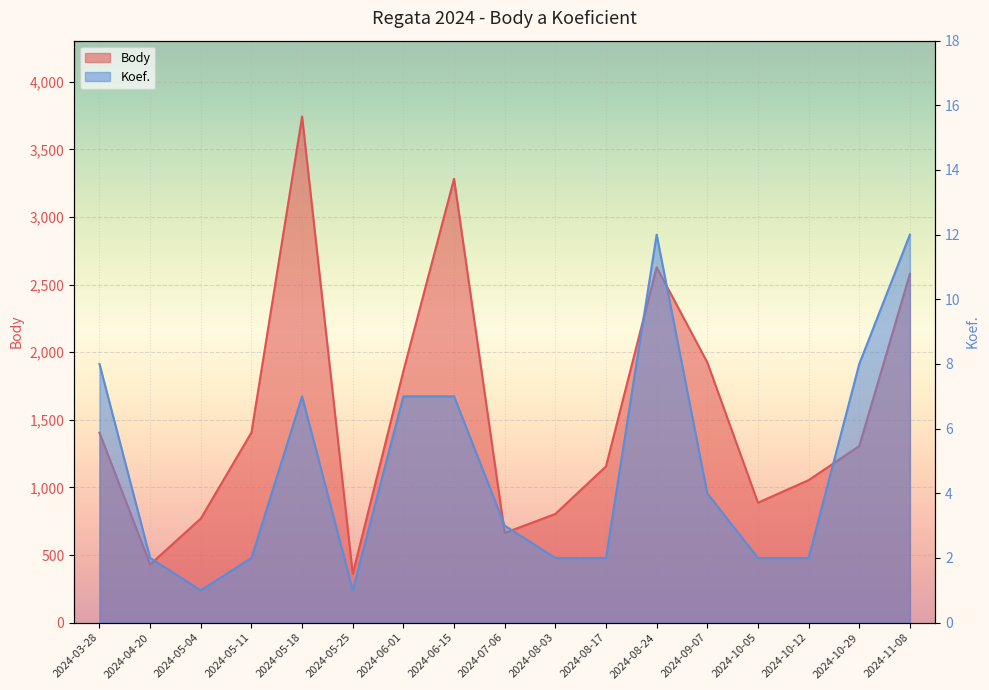

Reading left to right, list all the values displayed in this chart.

Body: 1405	430	770	1406	3743	361	1861	3283	663	804	1156	2629	1925	887	1054	1306	2579
Koef.: 8	2	1	2	7	1	7	7	3	2	2	12	4	2	2	8	12